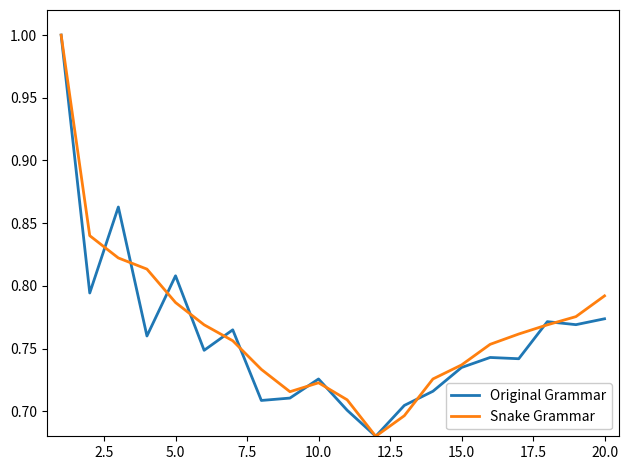

What is the greatest value displayed?

1.0